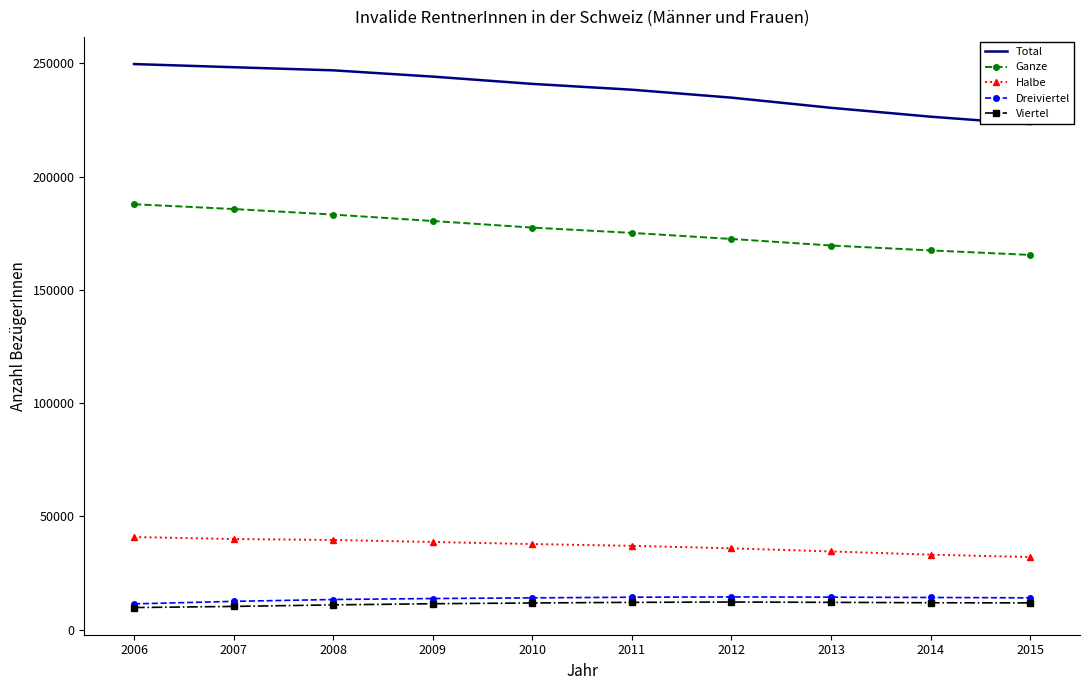

What is the minimum value for Total?

223161